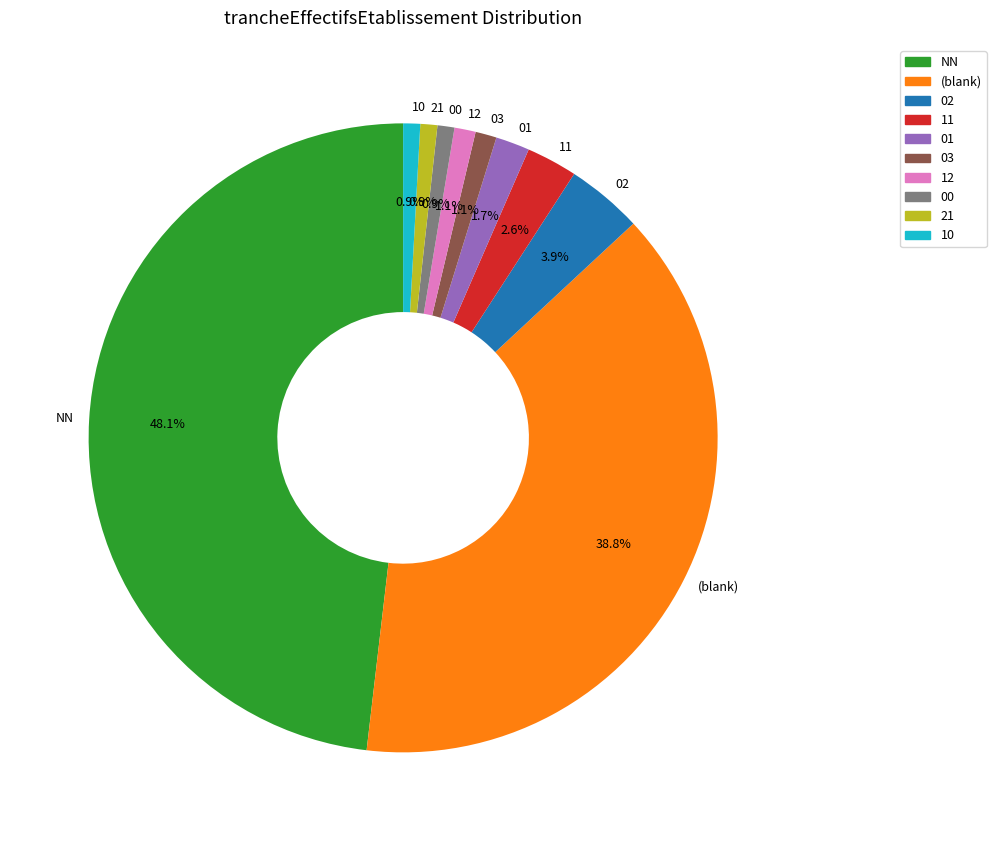

To the nearest percent, what percentage of the pie is 03?

1%